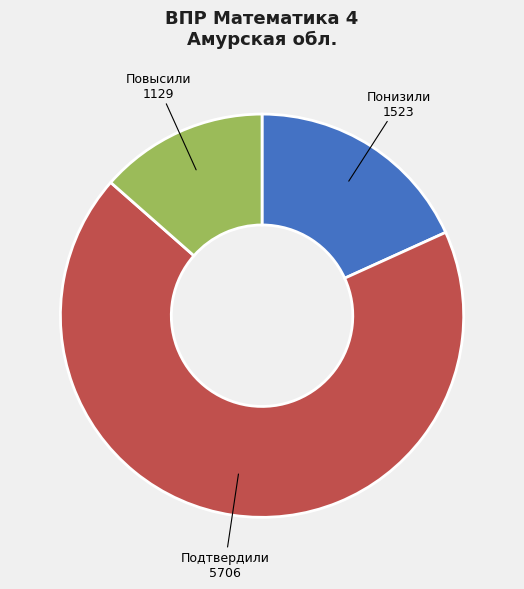

Which category has the smallest portion of the pie?

Повысили